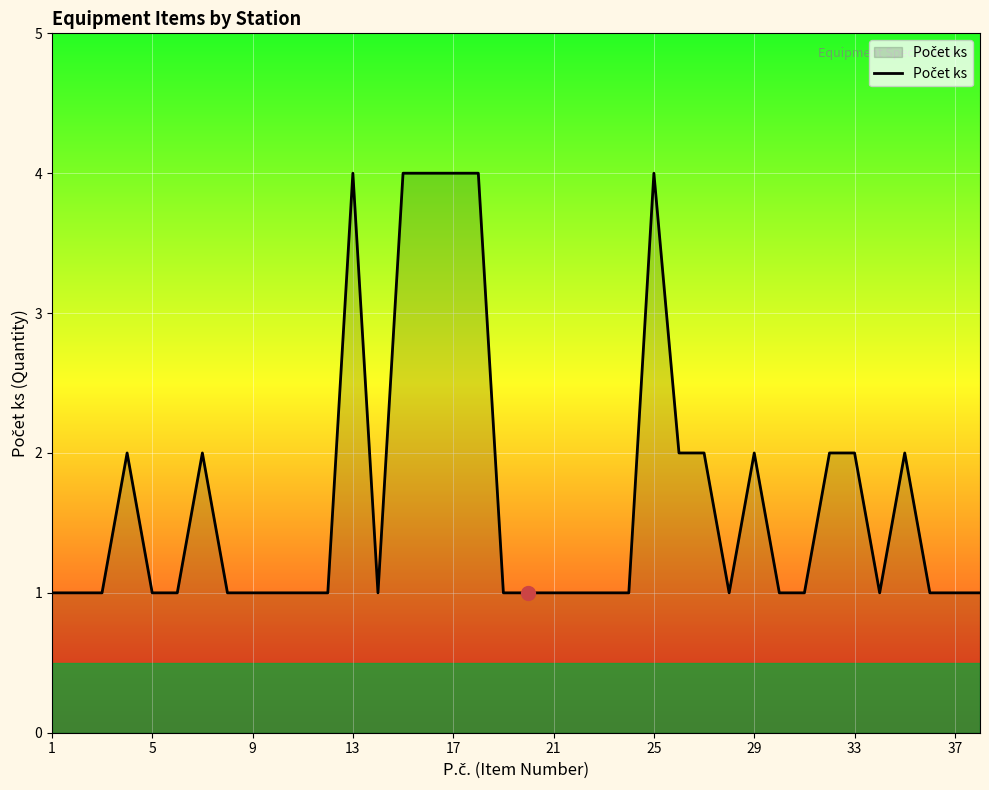

Reading right to left, list all the values displayed in this chart.

1	1	1	2	1	2	2	1	1	2	1	2	2	4	1	1	1	1	1	1	4	4	4	4	1	4	1	1	1	1	1	2	1	1	2	1	1	1